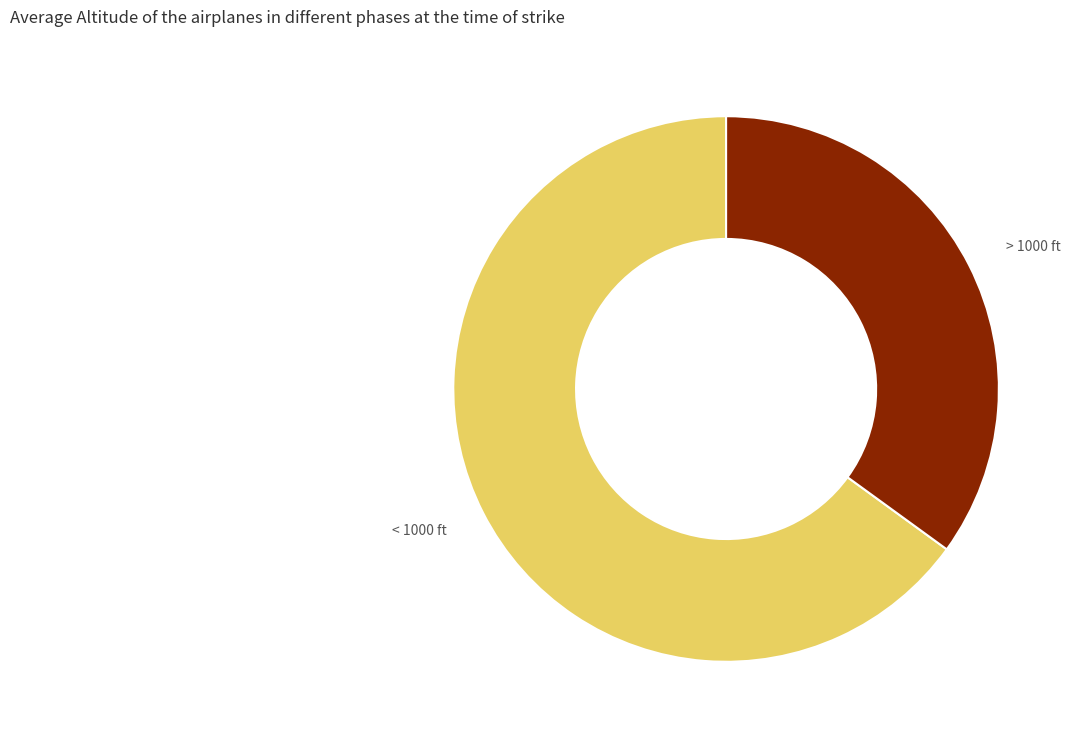

How many segments does this pie chart have?

2